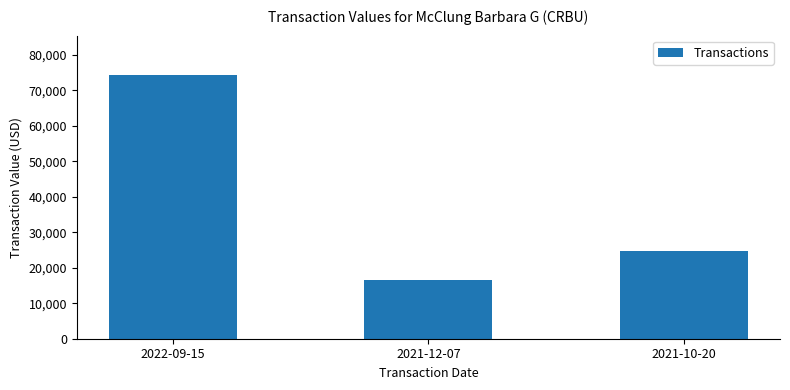

True or false: the data shows 28225 at 2021-12-07.

False